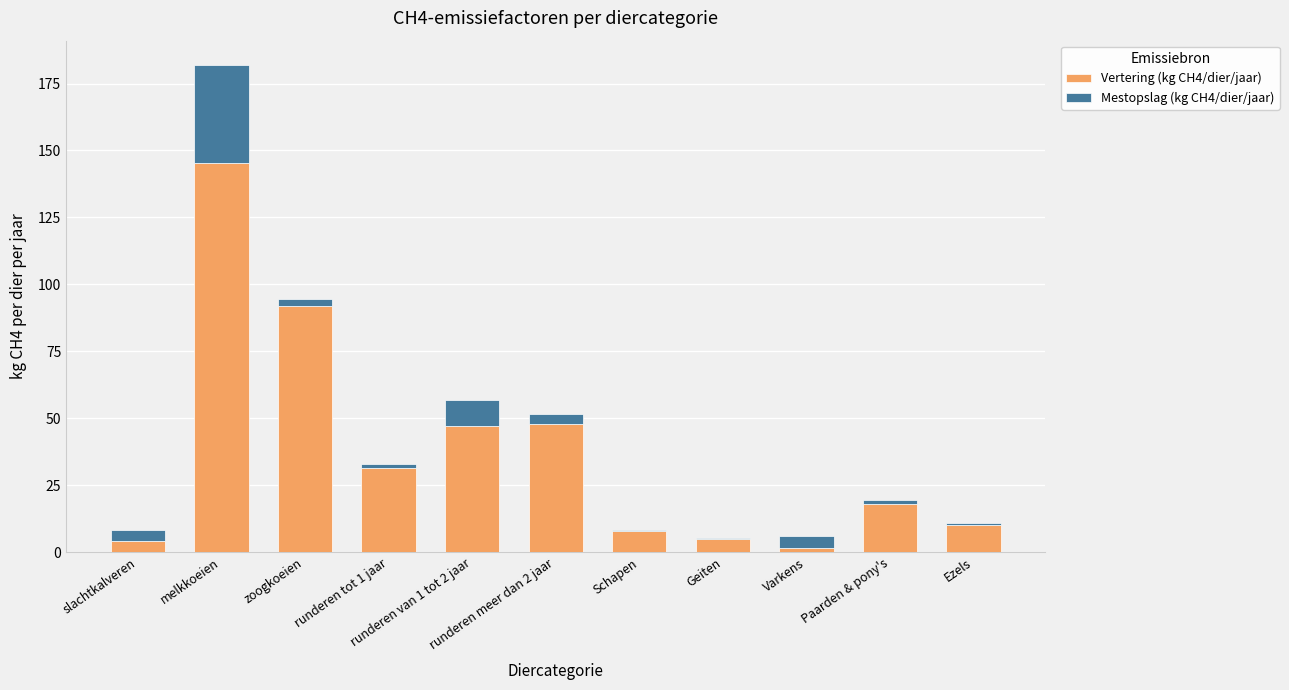

How many distinct data groups are displayed?

2